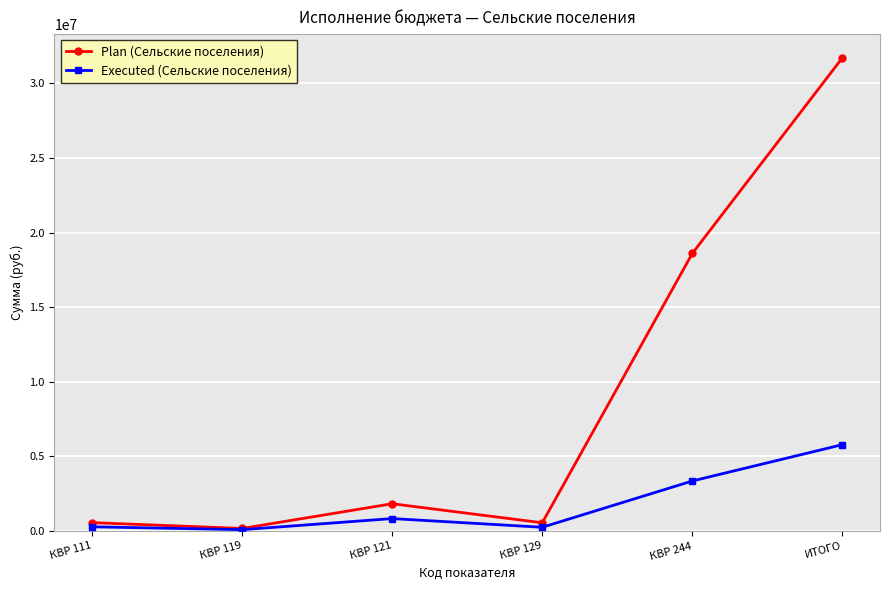

What are all the series names shown in the legend?

Plan (Сельские поселения), Executed (Сельские поселения)